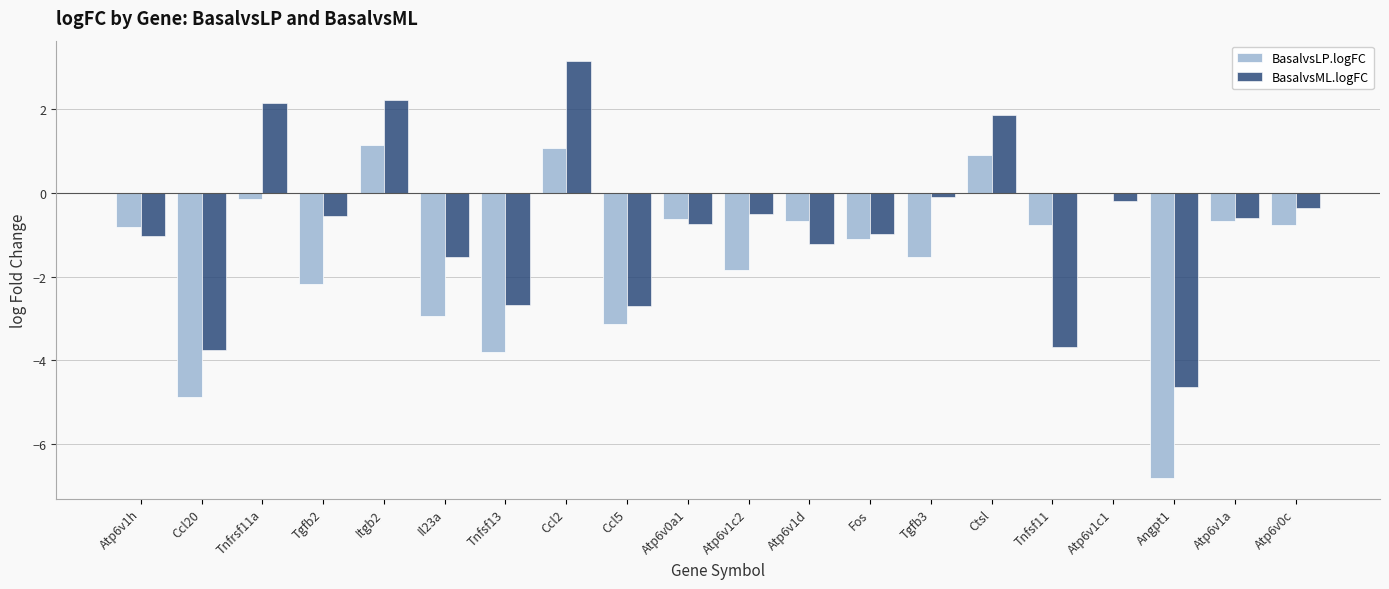

What is the label of the 13th bar from the right?

Ccl2